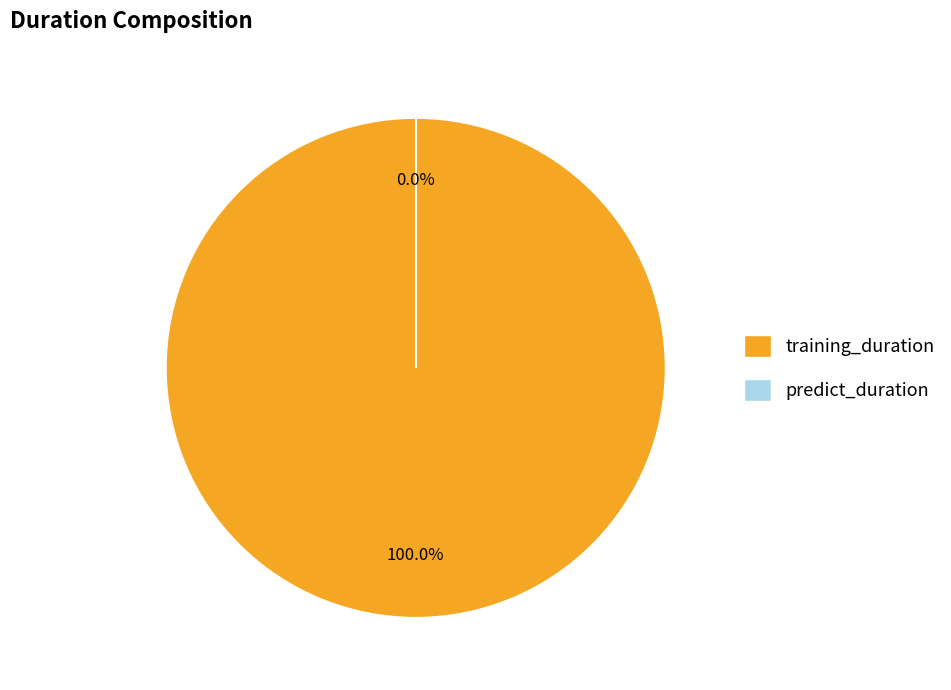

To the nearest percent, what portion does training_duration represent?

100%